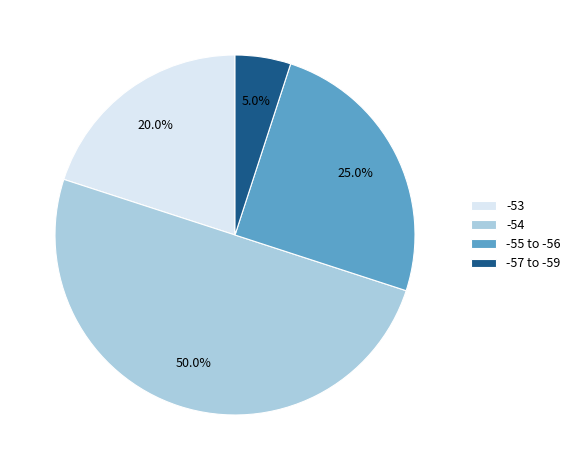

Which category has the biggest portion of the pie?

-54